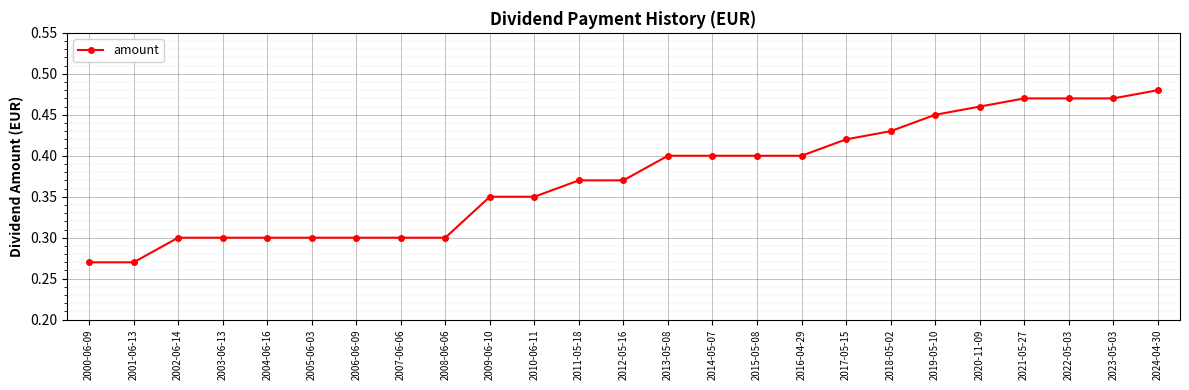

Between 2009-06-10 and 2016-04-29, which is larger?

2016-04-29